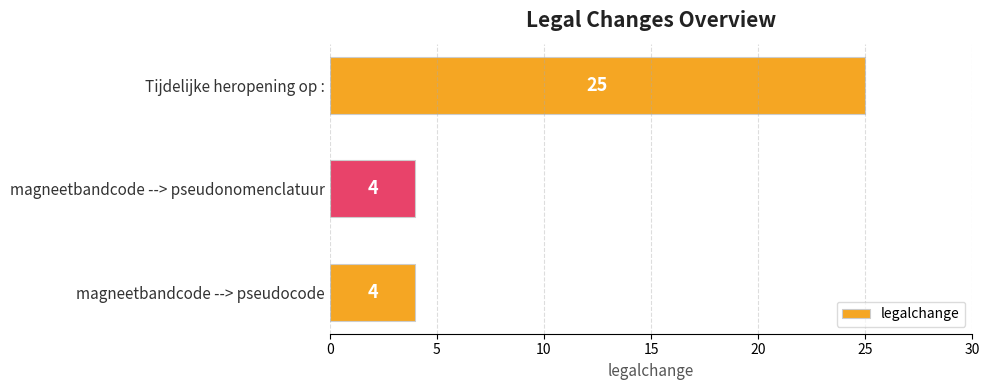

Does the chart contain any negative values?

No